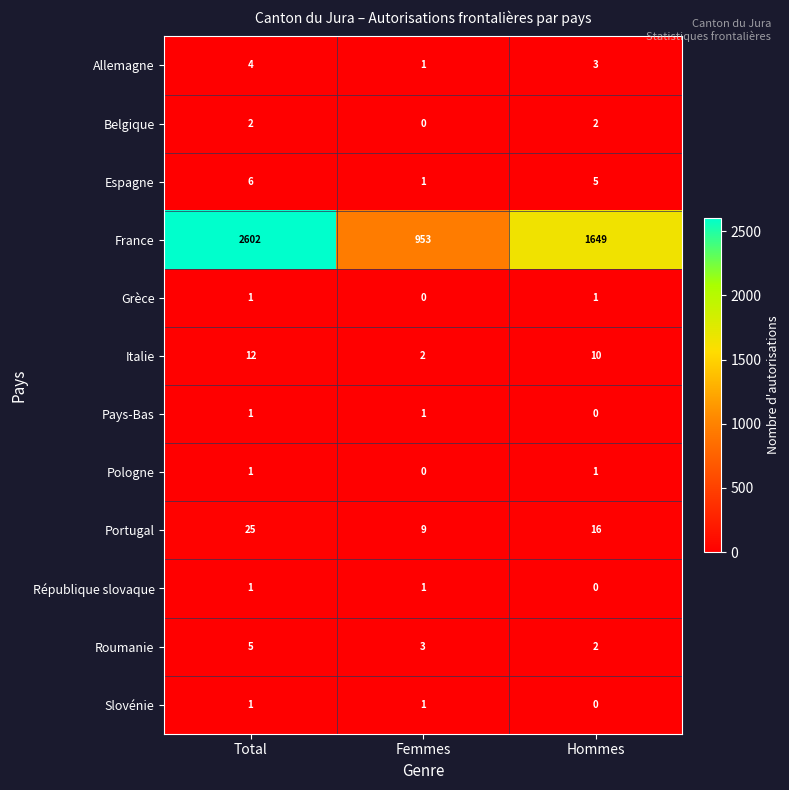

Count the Roumanie values in the range 2 to 5.

3